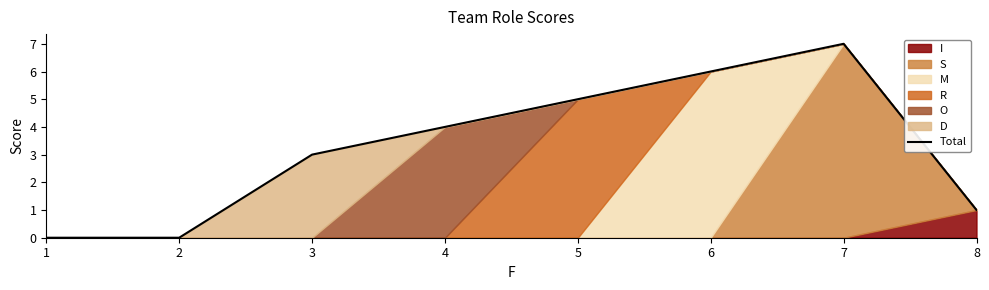

Rank the categories by value from lowest to highest.

1, 2, 8, 3, 4, 5, 6, 7